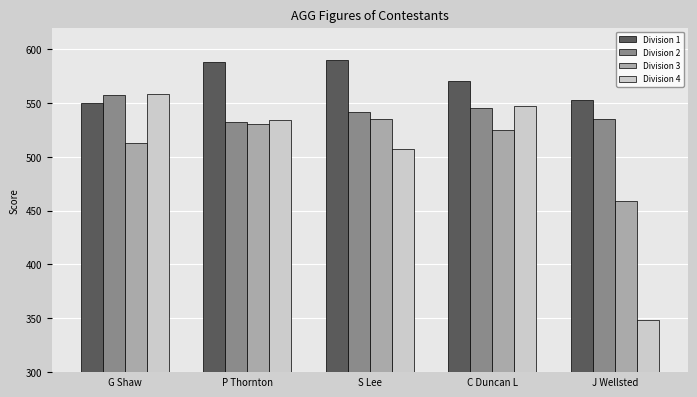

Reading right to left, transcribe all the data shown in this chart.

Division 1: 553	570	590	588	550
Division 2: 535	545	542	532	557
Division 3: 459	525	535	530	513
Division 4: 348	547	507	534	558